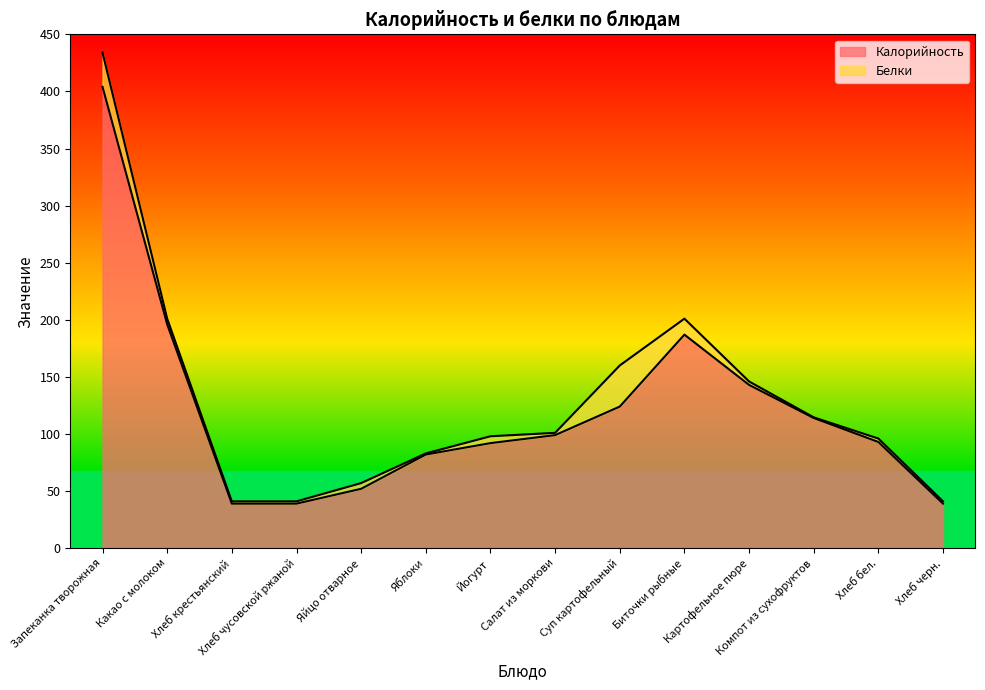

What is the approximate value at Хлеб чусовской ржаной, to the nearest 50?

50